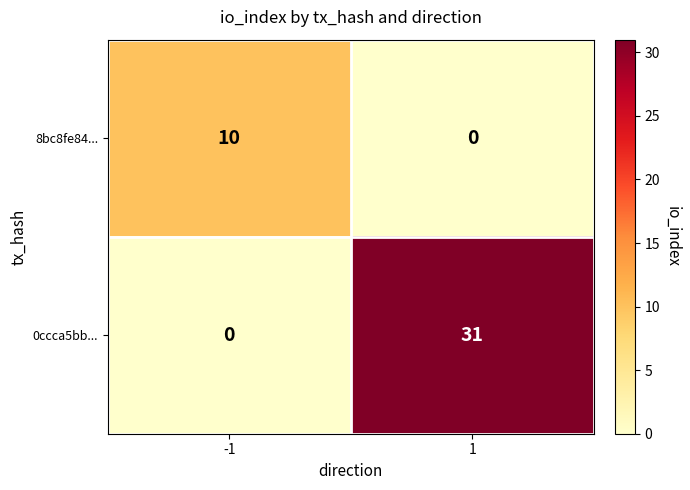

Count the number of categories in the chart.

2